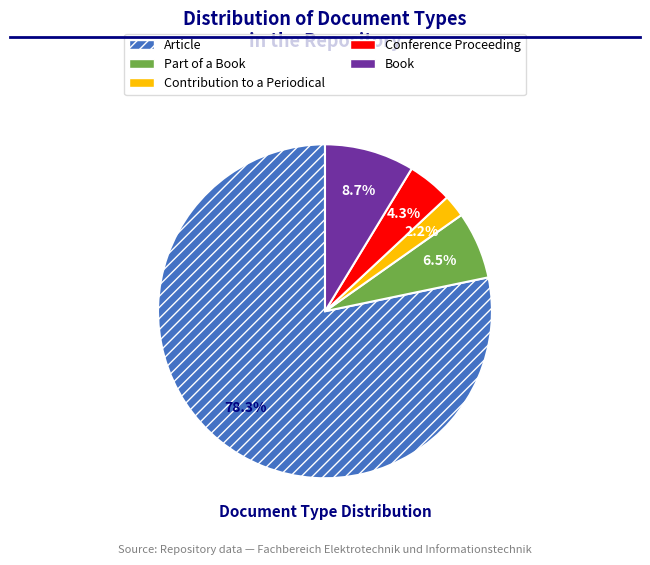

Which has a higher value, Contribution to a Periodical or Part of a Book?

Part of a Book